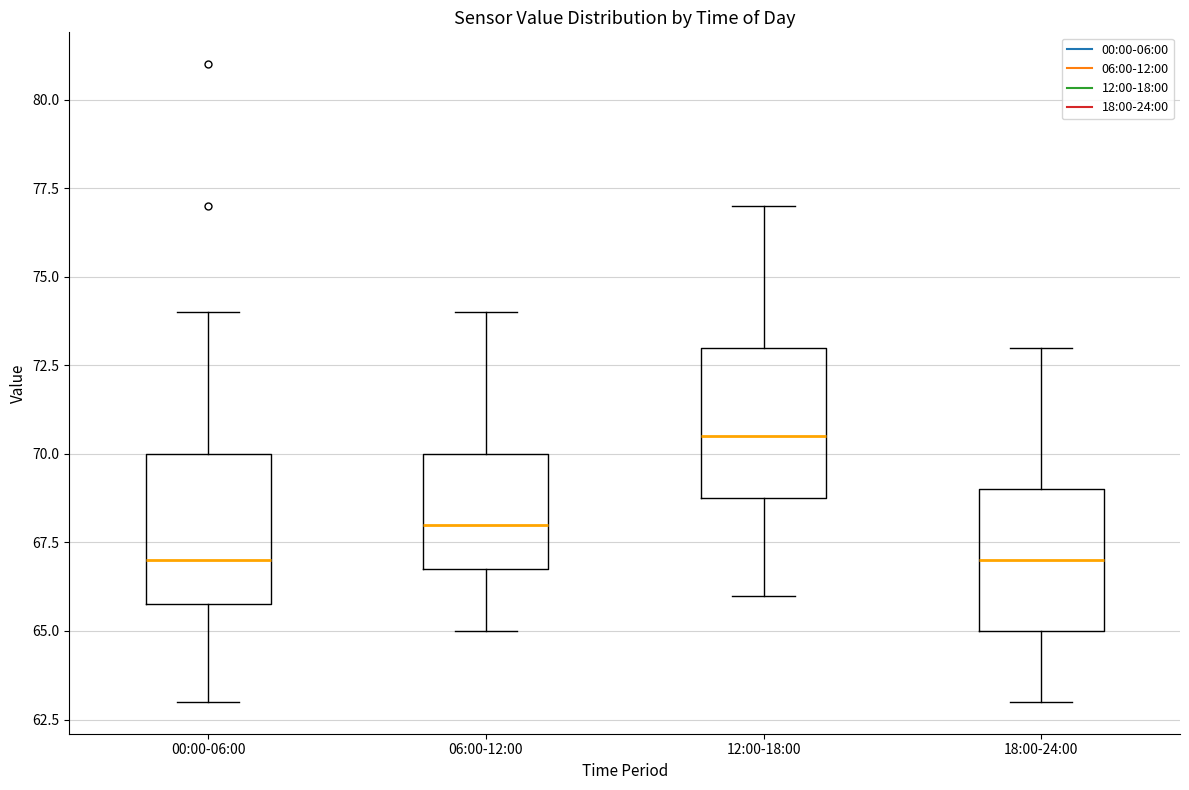

Reading left to right, read every box against the y-axis: the position of its median line, the range the box covers, and the ends of its whiskers. The values are not printed on the chart, so give them approximately, as read against the axis.

00:00-06:00: median 67.0, box 66.0 to 70.0, whiskers 63.0 to 74.0
06:00-12:00: median 68.0, box 67.0 to 70.0, whiskers 65.0 to 74.0
12:00-18:00: median 70.5, box 69.0 to 73.0, whiskers 66.0 to 77.0
18:00-24:00: median 67.0, box 65.0 to 69.0, whiskers 63.0 to 73.0